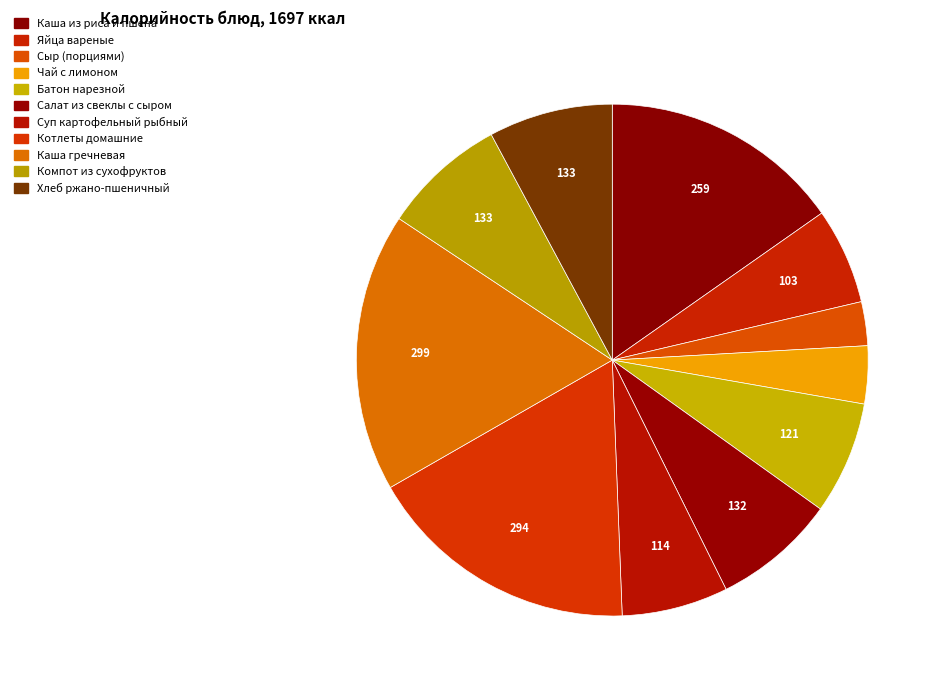

Is it true that Каша из риса и пшена is 28% of the pie?

False